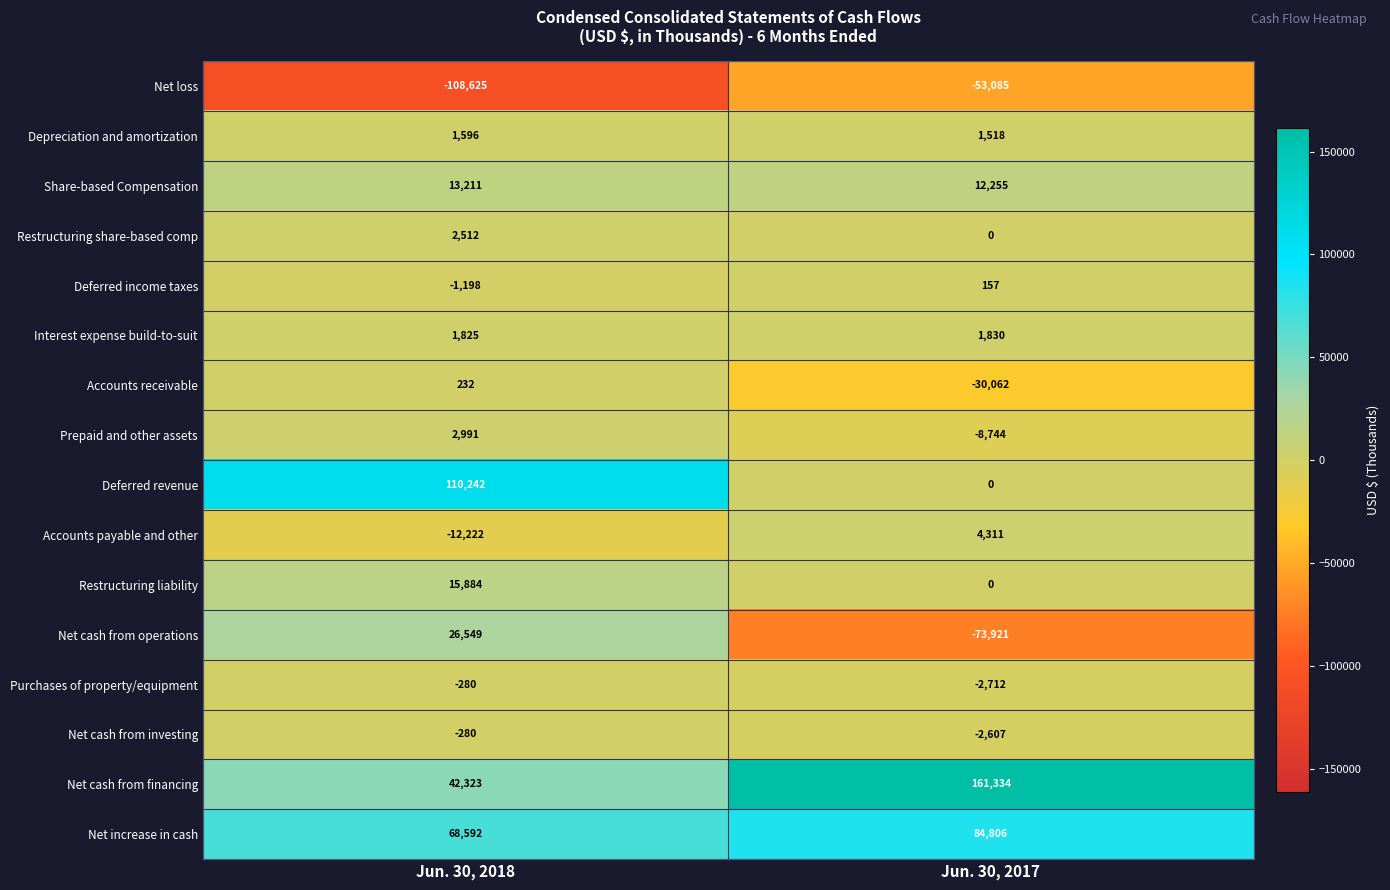

At which category is the sum across all series the highest?

Jun. 30, 2018